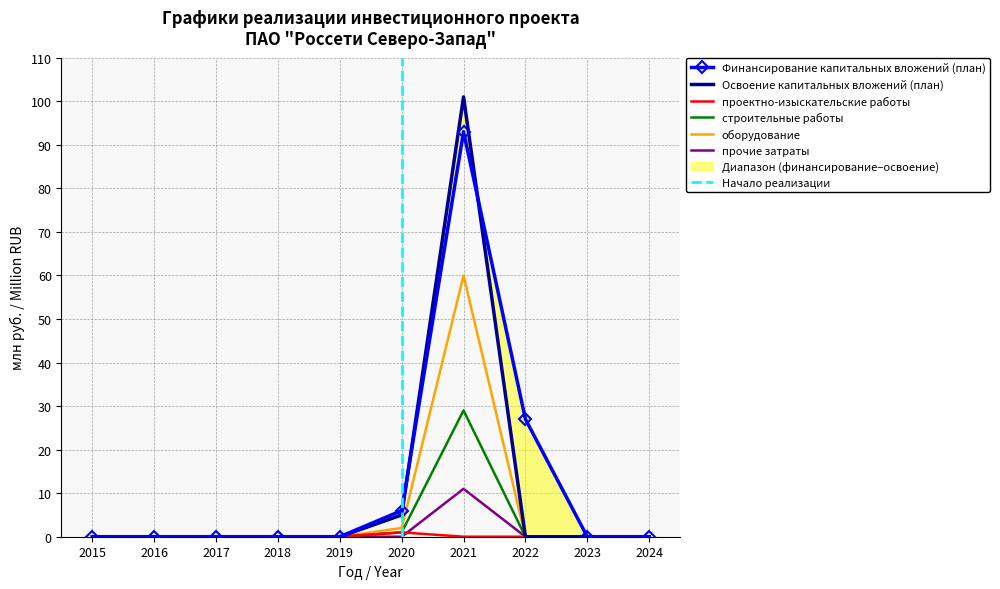

True or false: Финансирование капитальных вложений (план) has a value of 35 at 2021.

False